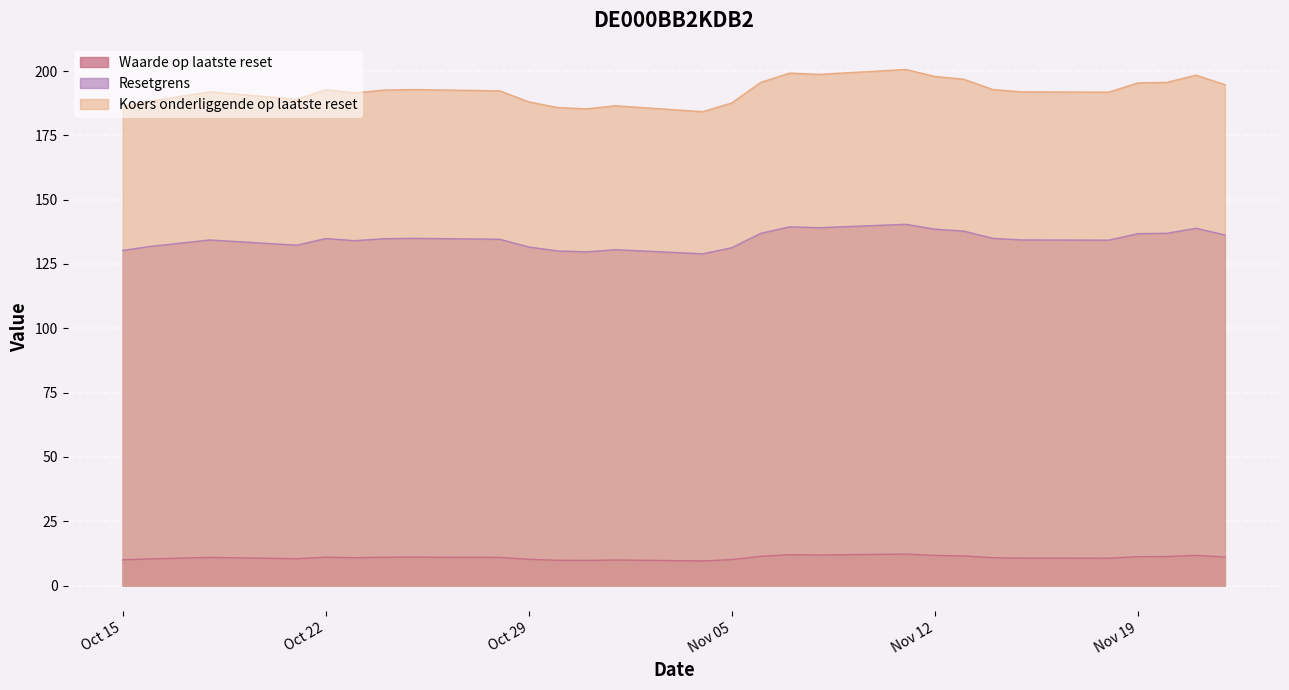

How many lines are shown in the chart?

3